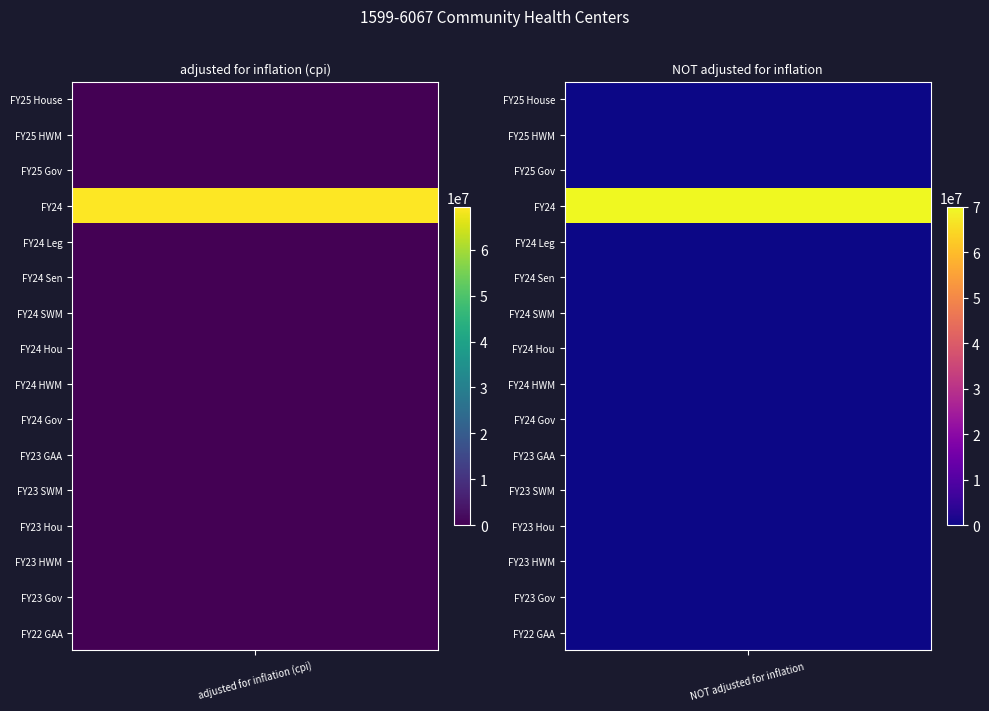

Reading left to right, list all the values displayed in this chart.

FY25 House: 0	0
FY25 HWM: 0	0
FY25 Gov: 0	0
FY24: 69386600	70000000
FY24 Leg: 0	0
FY24 Sen: 0	0
FY24 SWM: 0	0
FY24 Hou: 0	0
FY24 HWM: 0	0
FY24 Gov: 0	0
FY23 GAA: 0	0
FY23 SWM: 0	0
FY23 Hou: 0	0
FY23 HWM: 0	0
FY23 Gov: 0	0
FY22 GAA: 0	0